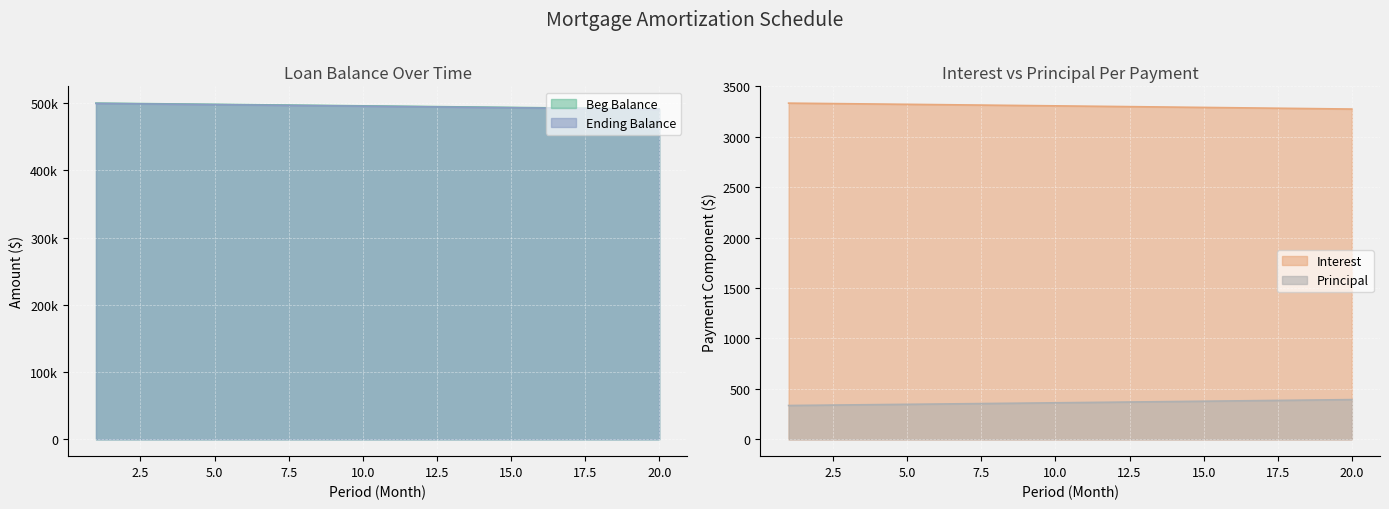

List the labels in order of Ending Balance value, largest first.

20, 19, 18, 17, 16, 15, 14, 13, 12, 11, 10, 9, 8, 7, 6, 5, 4, 3, 2, 1